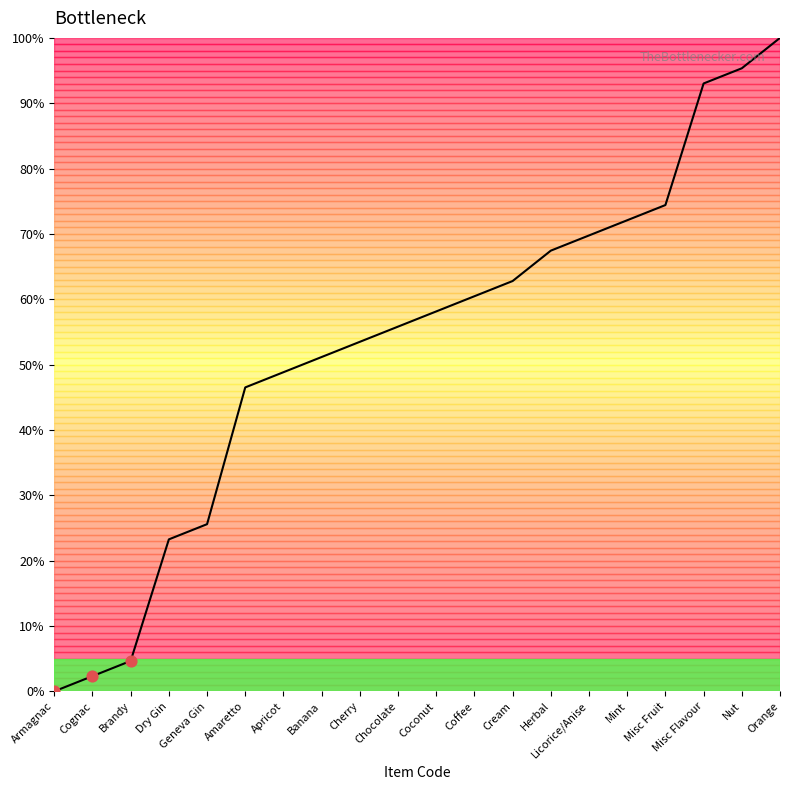

What is the change in value from Apricot to Nut?

+46.5